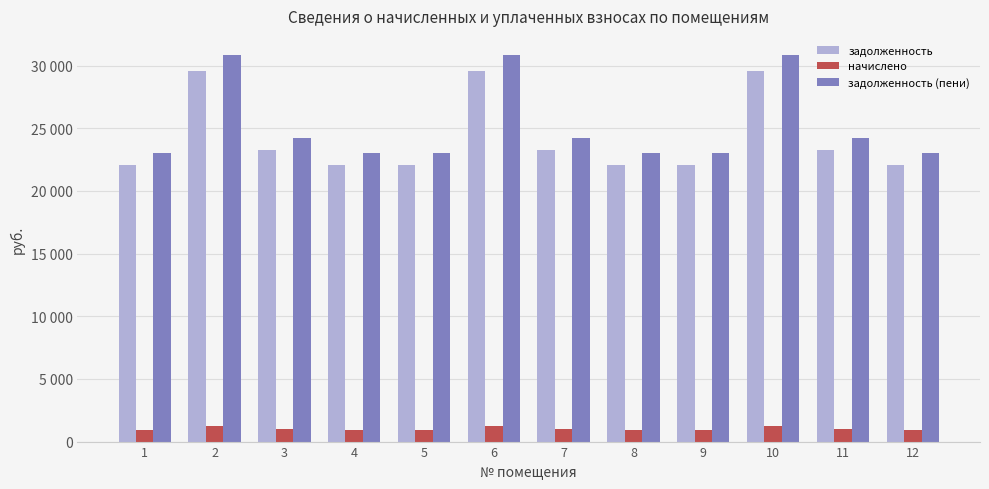

What is the lowest value of the задолженность (пени) series?

22988.7